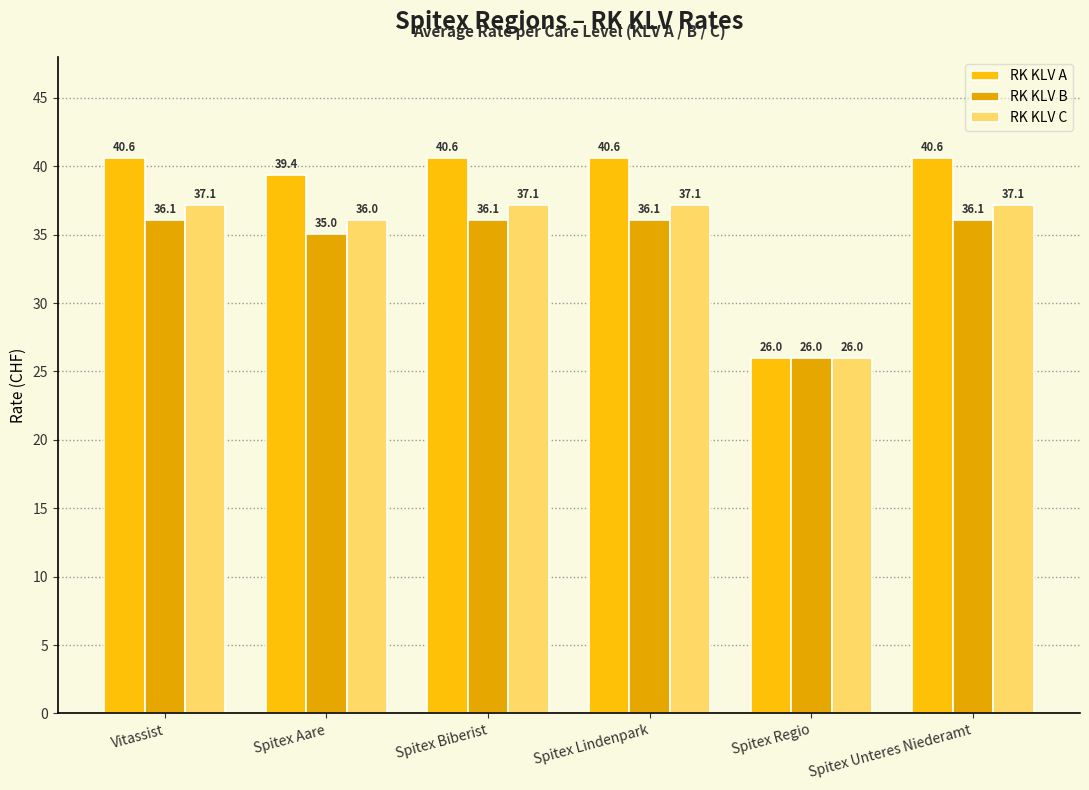

At which label is RK KLV B closest to 31?

Spitex Aare